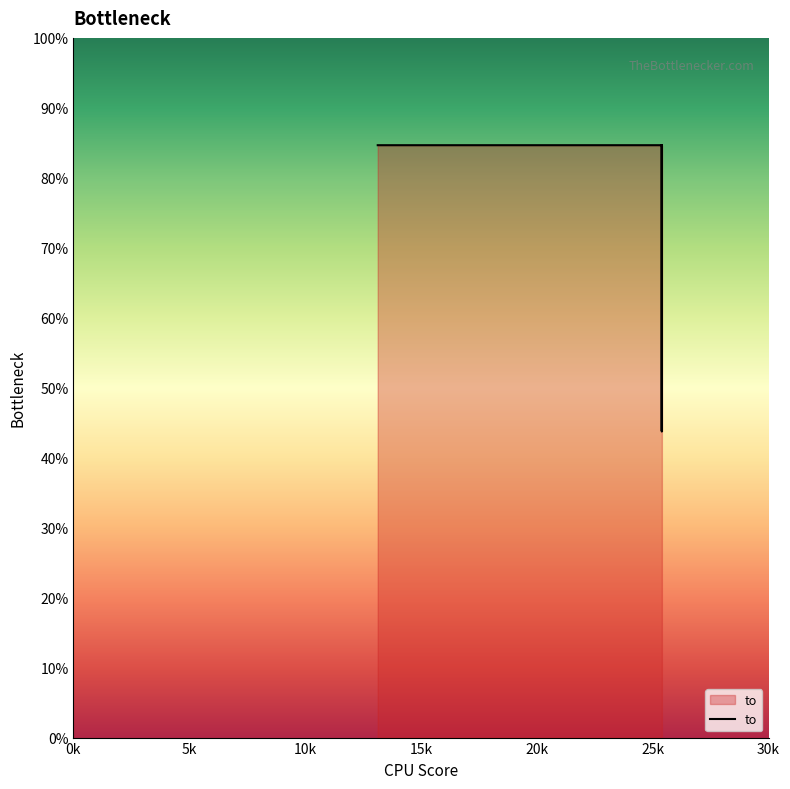

What is the value of the 2nd point from the left?

25399